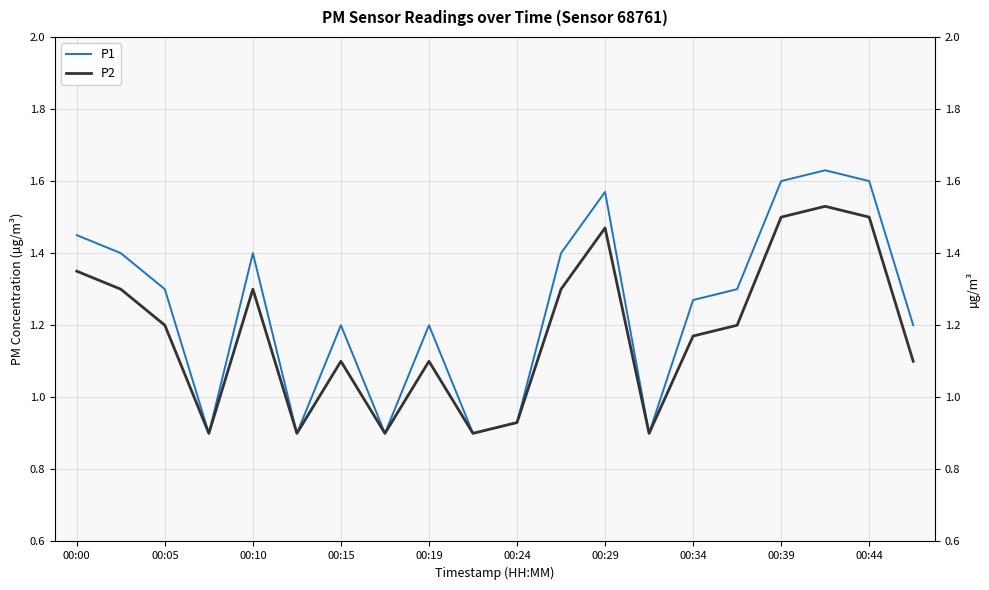

Does the chart display data point markers on the line(s)?

No